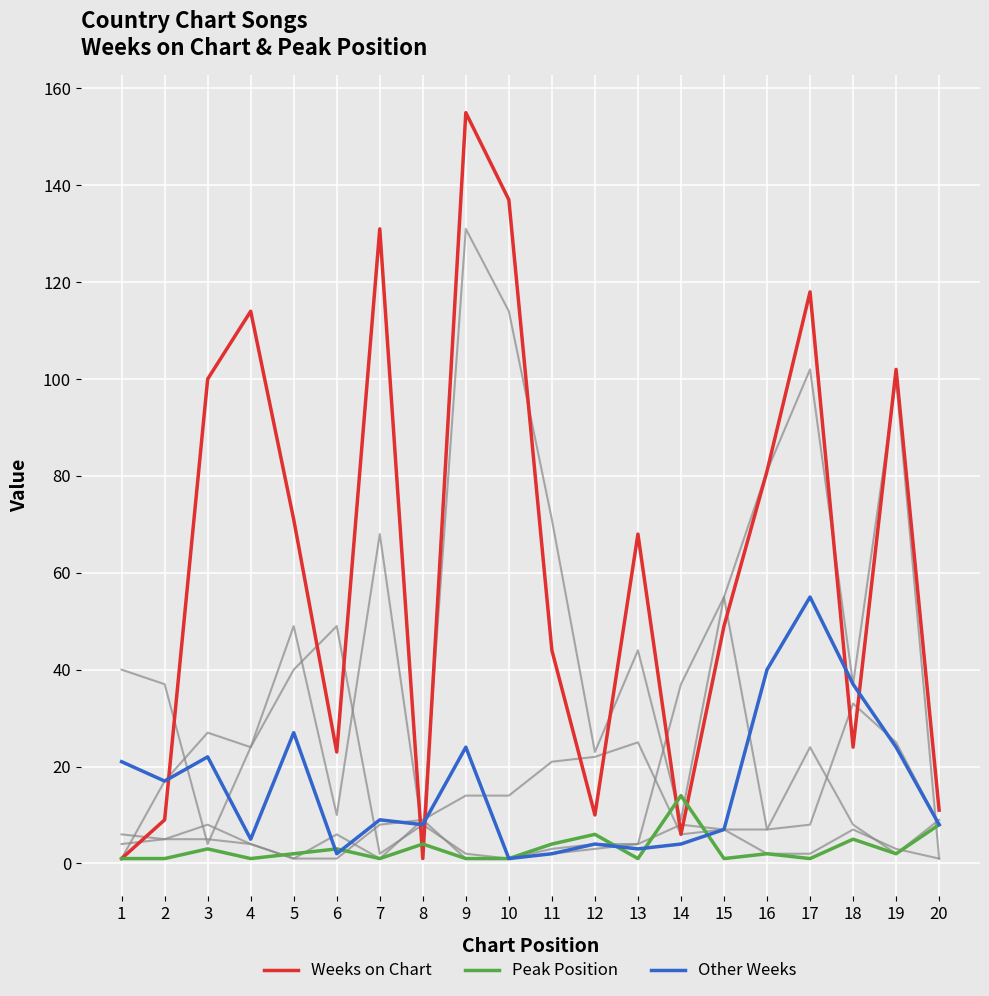

What is the maximum value shown in the chart?

155